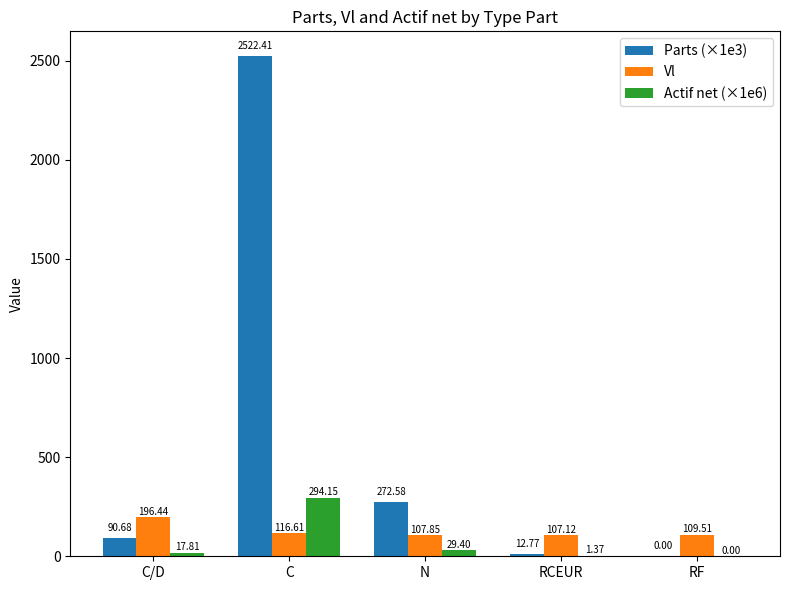

At which label is Vl closest to 151?

C